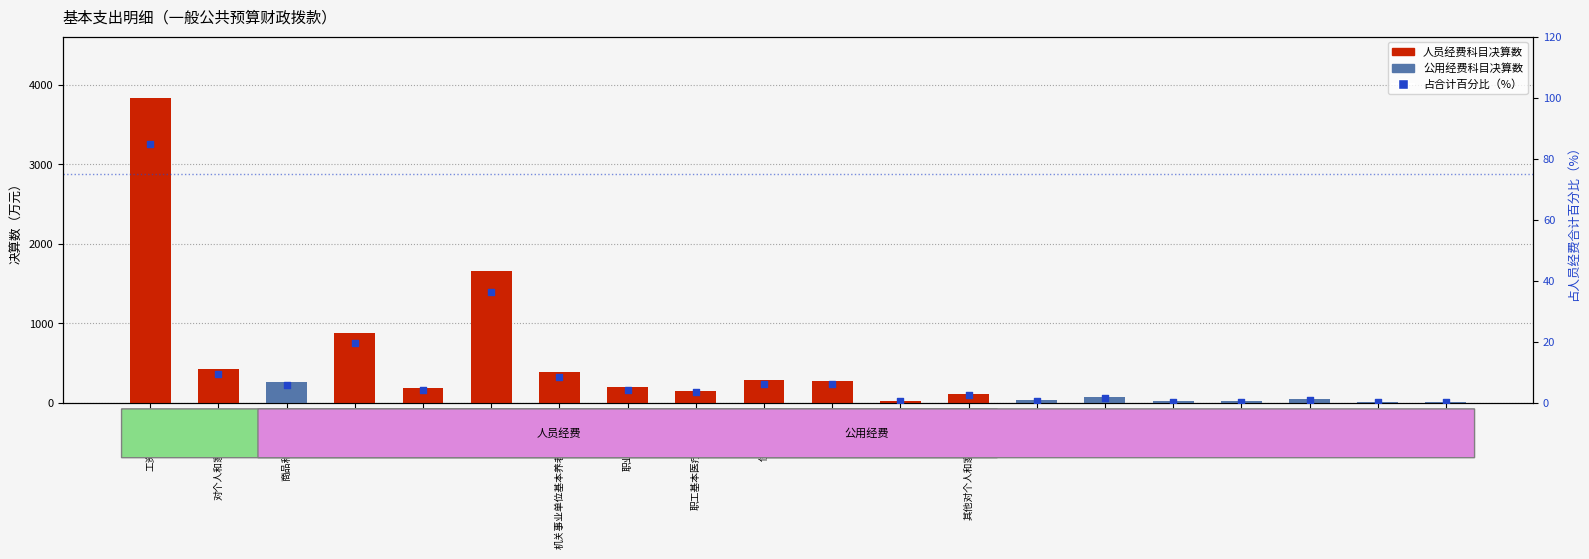

Approximately how many times larger is the value at 办公费 compared to 其他对个人和家庭的补助?

0.3